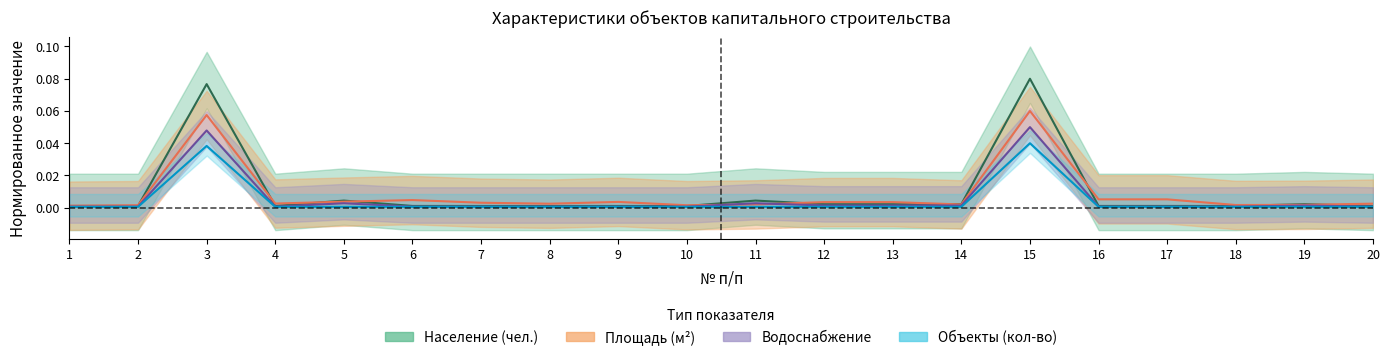

List the series in order of their overall mean, lowest first.

Объекты (кол-во), Водоснабжение, Площадь (м2), Население (чел.)